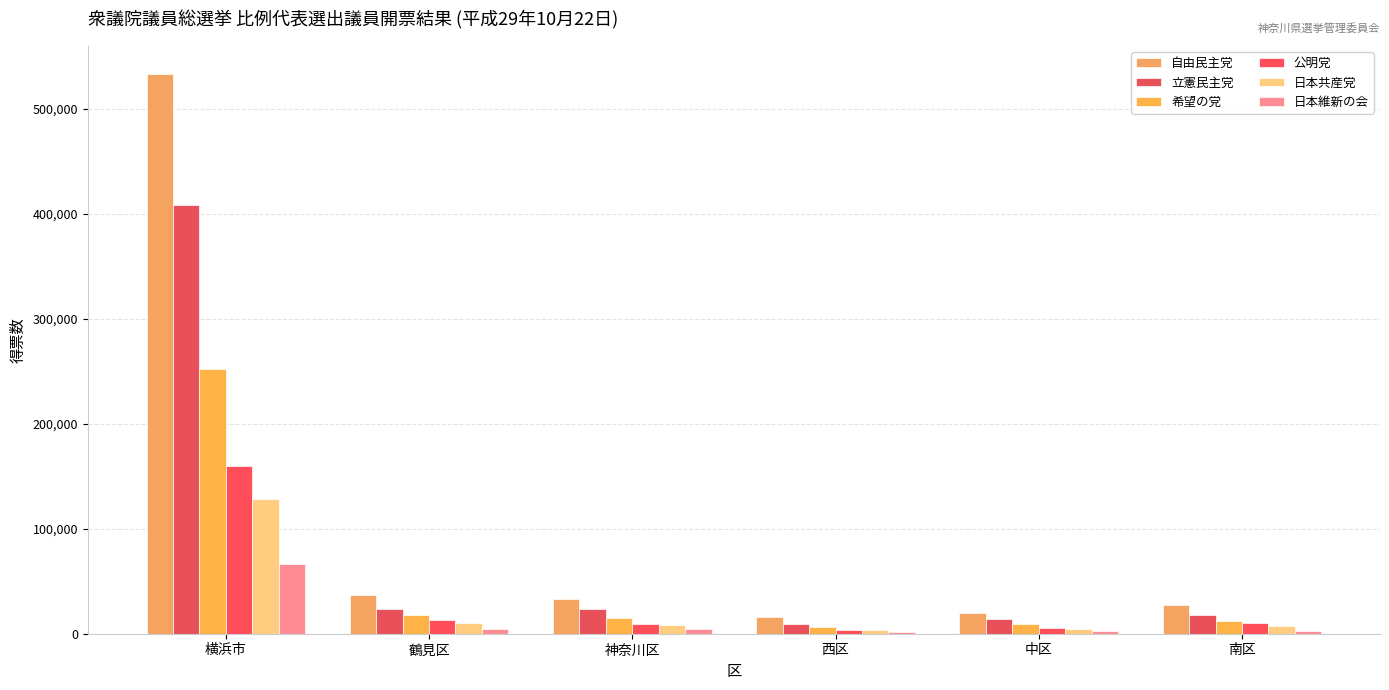

Rank the series at 鶴見区 from highest to lowest value.

自由民主党, 立憲民主党, 希望の党, 公明党, 日本共産党, 日本維新の会